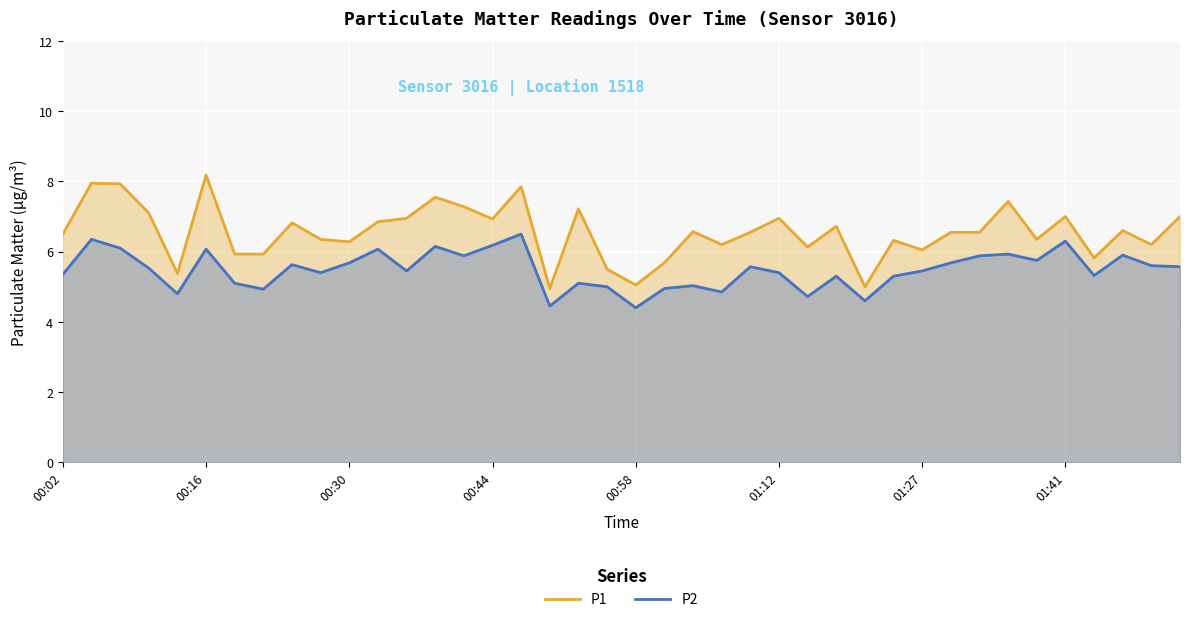

How many lines are shown in the chart?

2